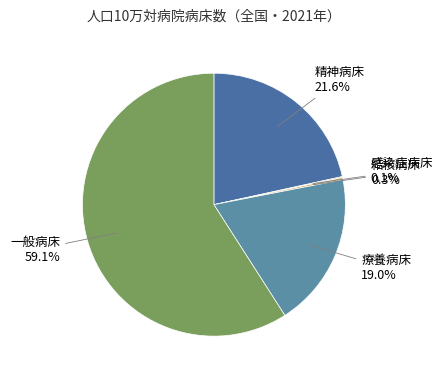

Which slice is the smallest?

感染症病床